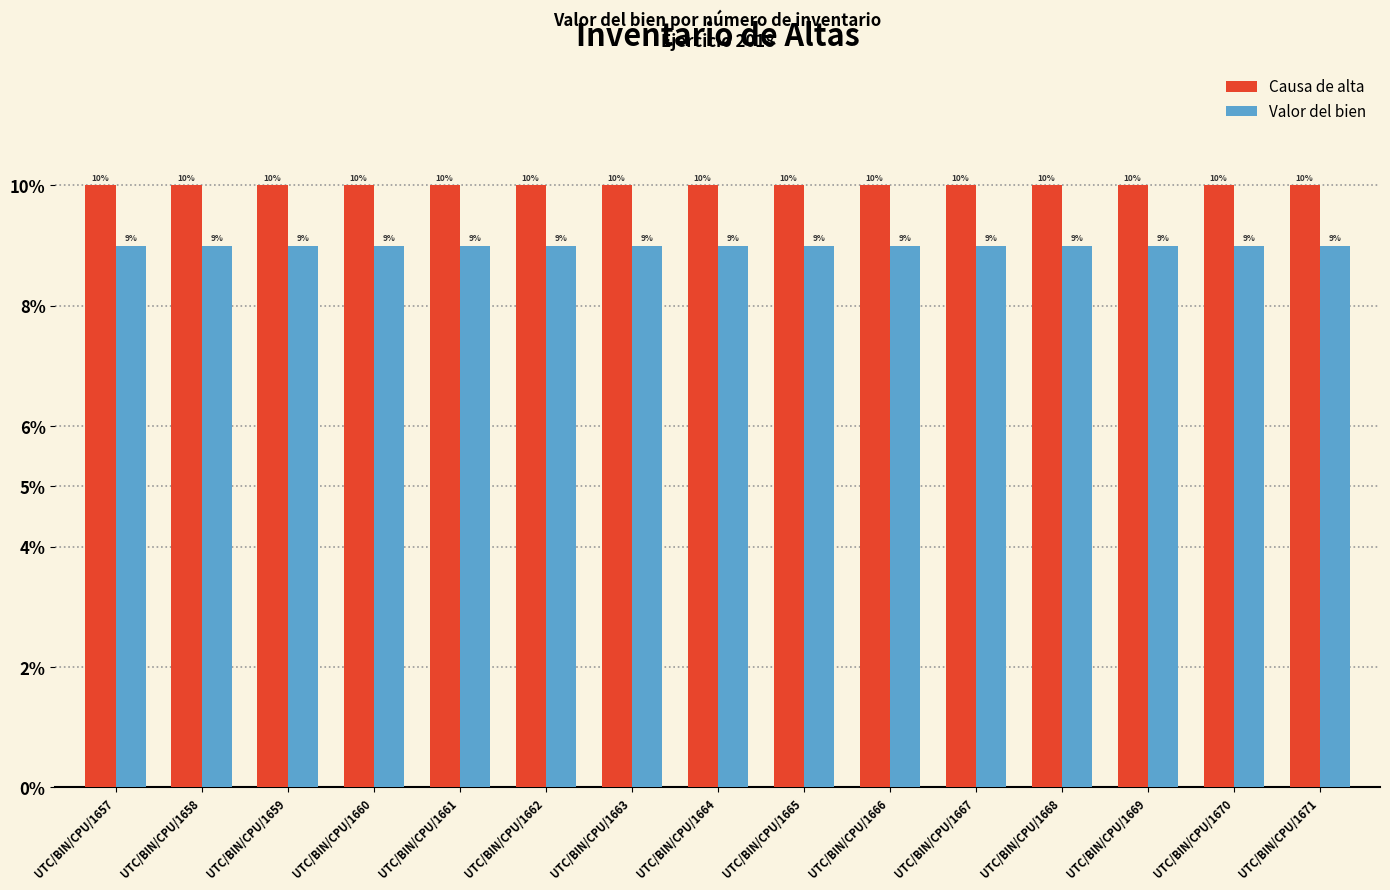

What is the lowest value of the Causa de alta series?

10